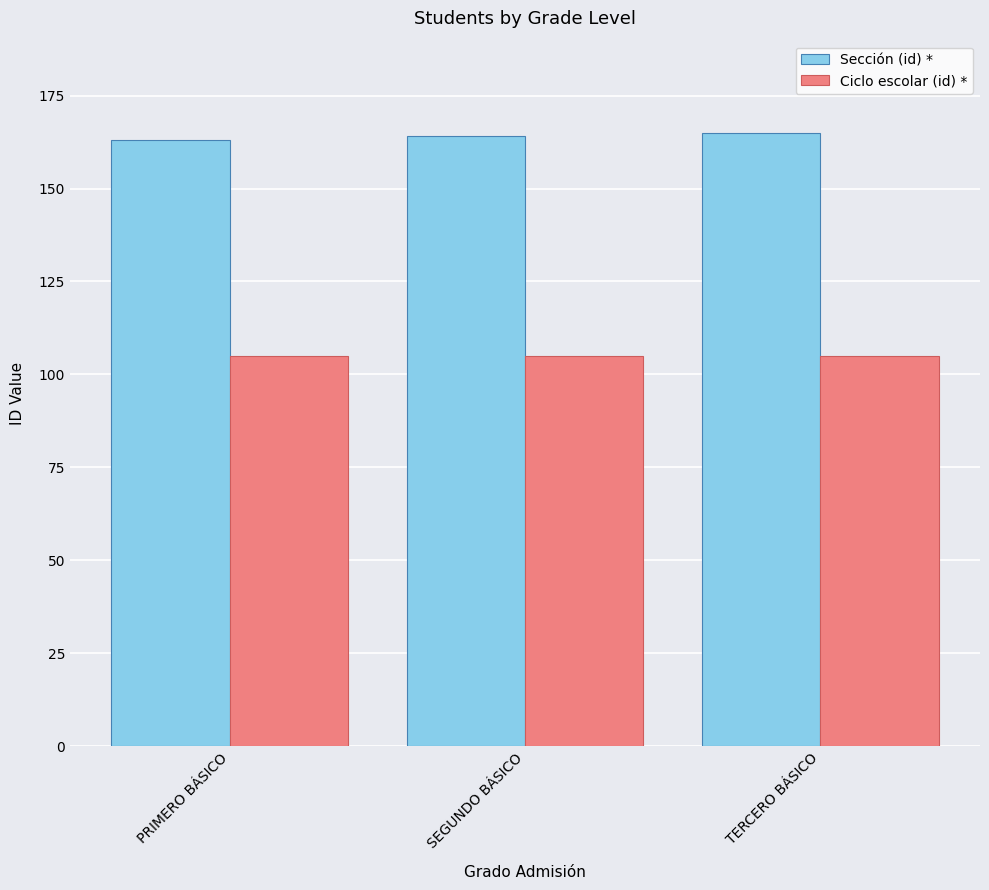

What is the average value of the Ciclo escolar (id) * series?

105